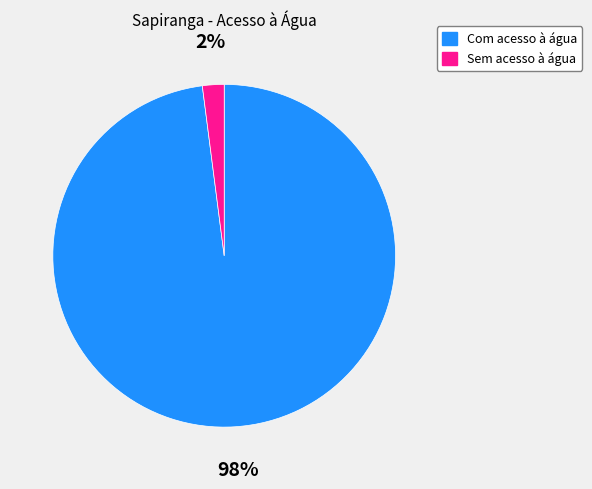

To the nearest percent, what portion does Com acesso à água represent?

98%